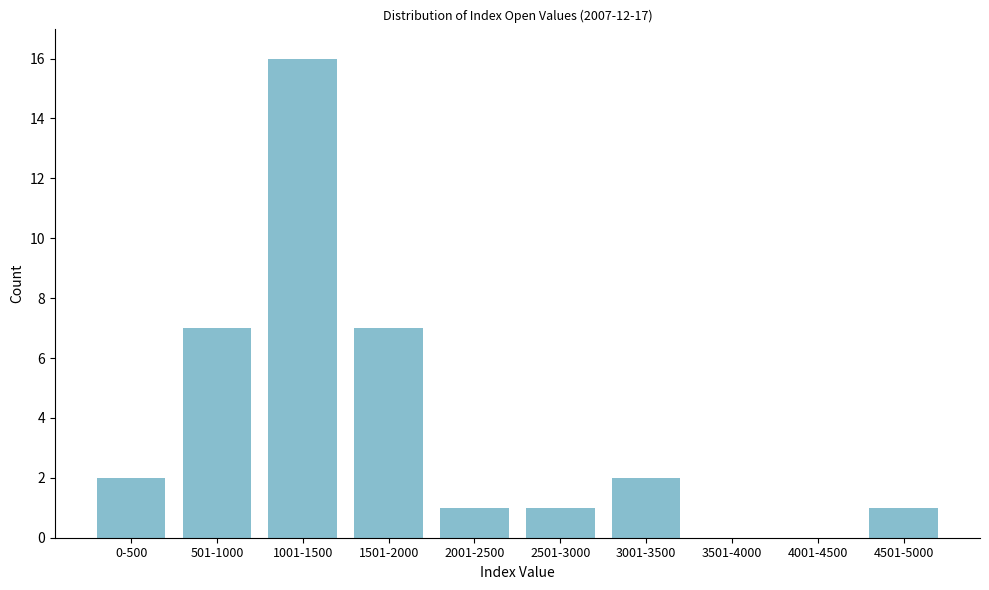

Reading left to right, list all the values displayed in this chart.

0-500=2	501-1000=7	1001-1500=16	1501-2000=7	2001-2500=1	2501-3000=1	3001-3500=2	3501-4000=0	4001-4500=0	4501-5000=1